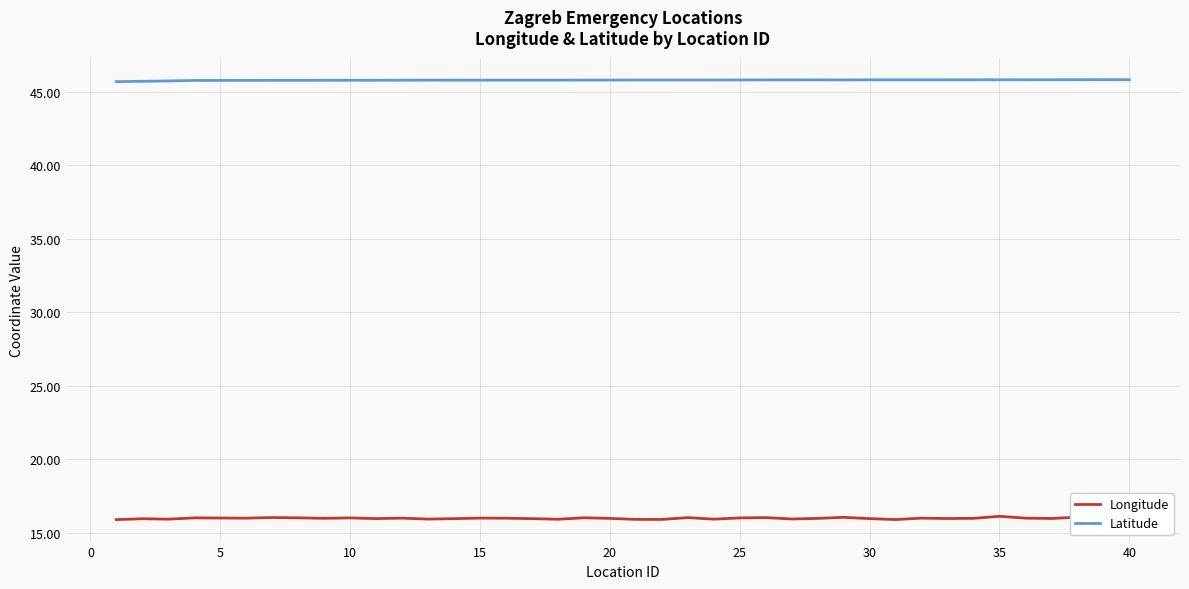

Which series has the largest total across all categories?

Latitude